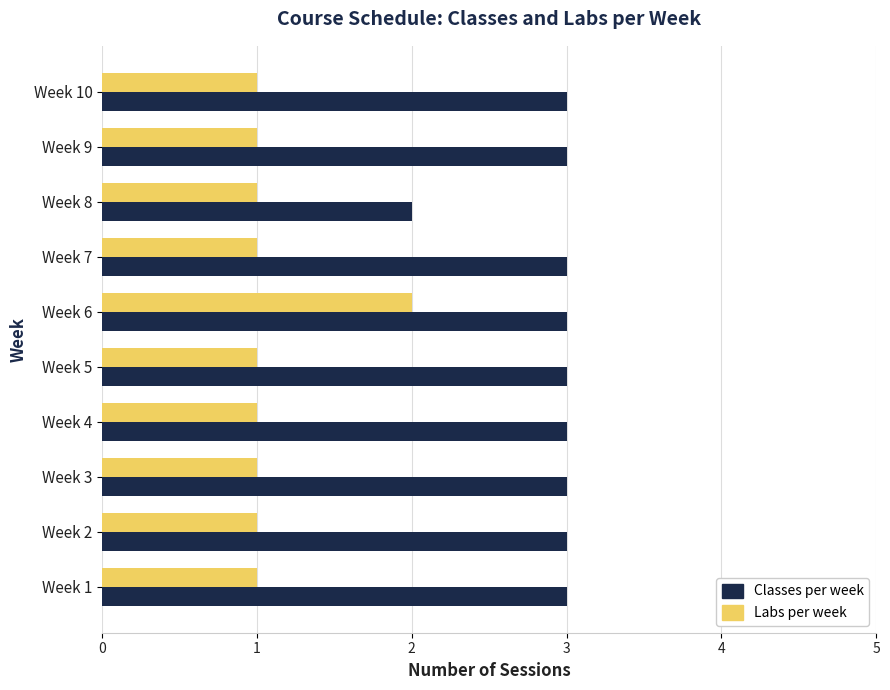

At which label does Labs per week reach its peak?

Week 6